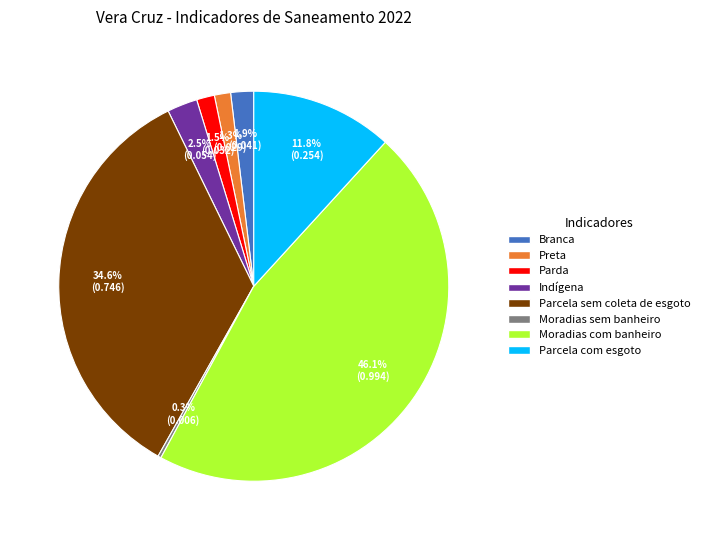

Is there any slice that represents more than half of the pie?

No